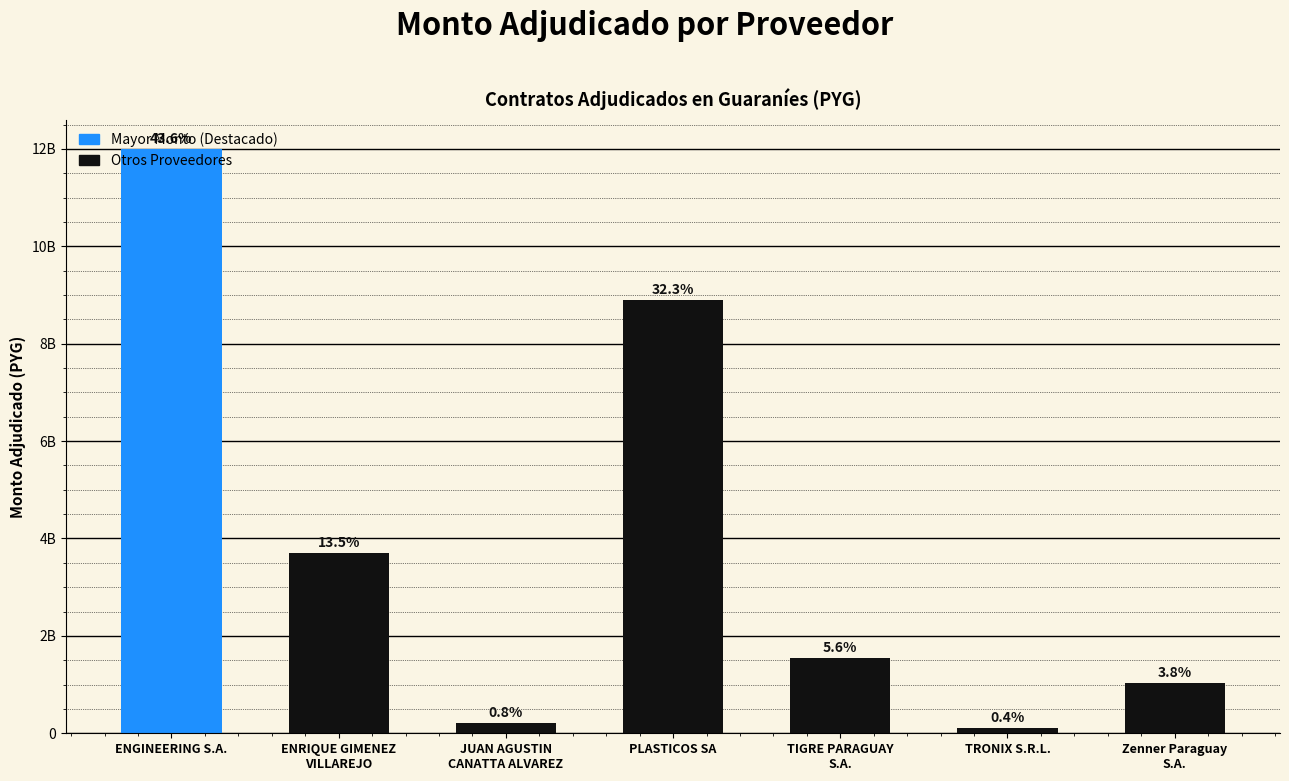

What value does the data have at ENRIQUE GIMENEZ
VILLAREJO, to the nearest 100?

3700500000